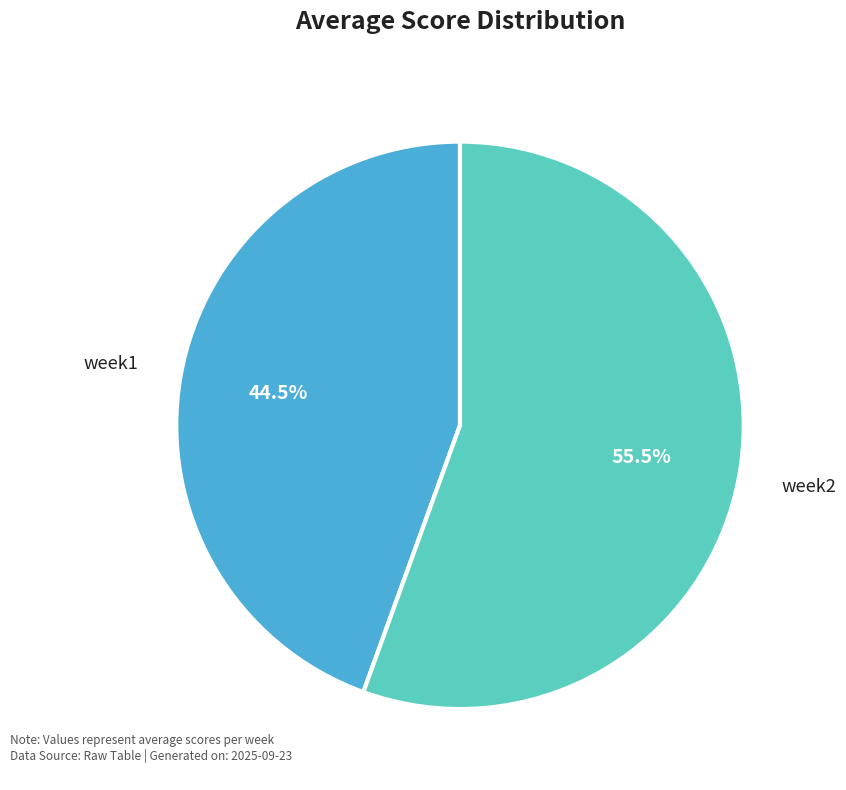

Approximately how many times larger is the value at week1 compared to week2?

0.8